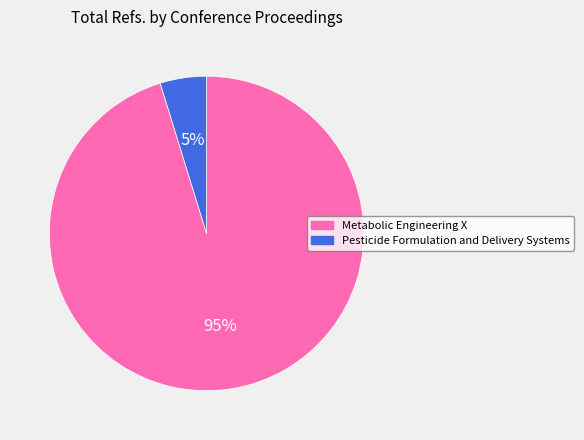

To the nearest percent, what is the difference between the largest and smallest slice percentages?

90%